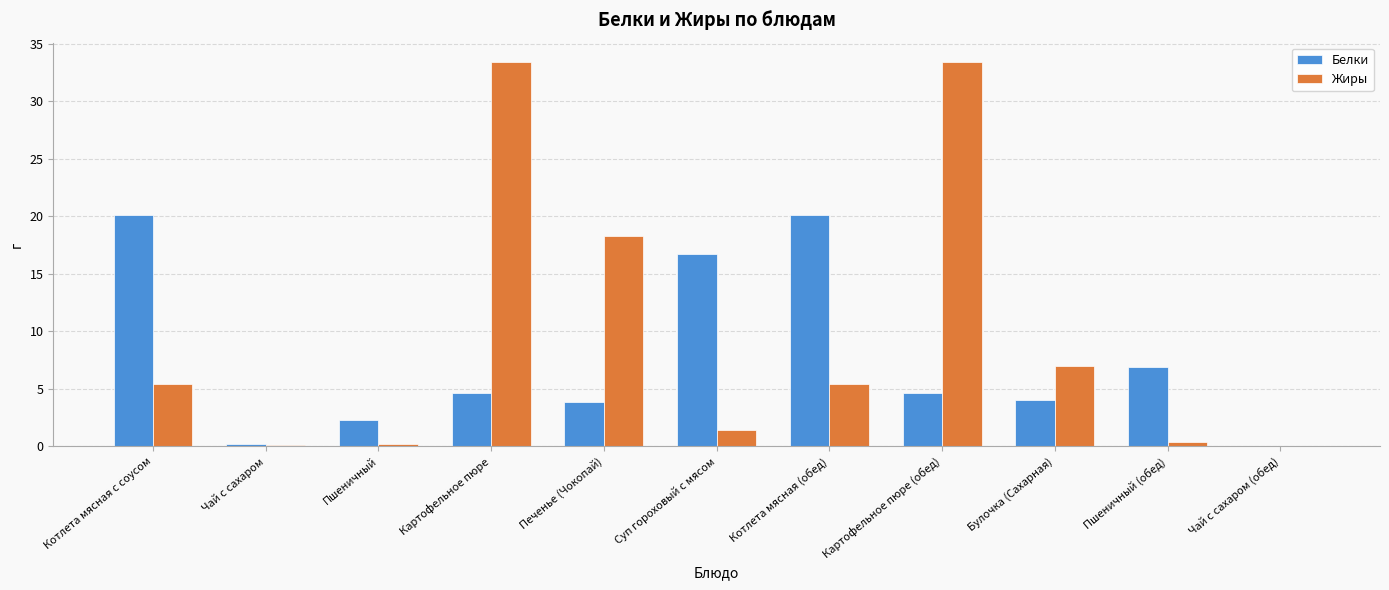

The Белки series shows 30.1 at Котлета мясная с соусом. True or false?

False